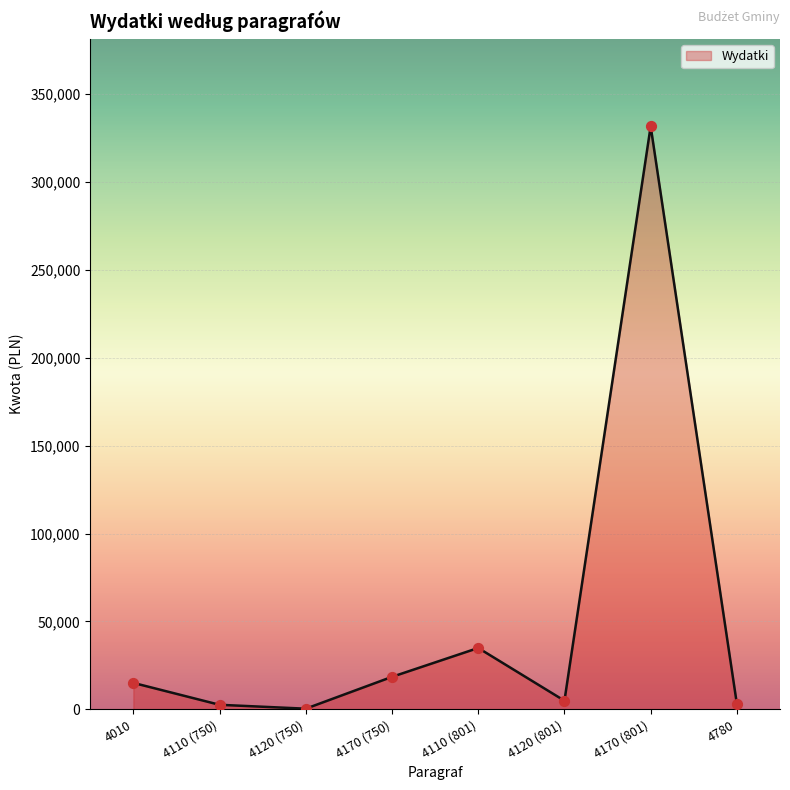

Between 4110 (801) and 4170 (750), which is larger?

4110 (801)